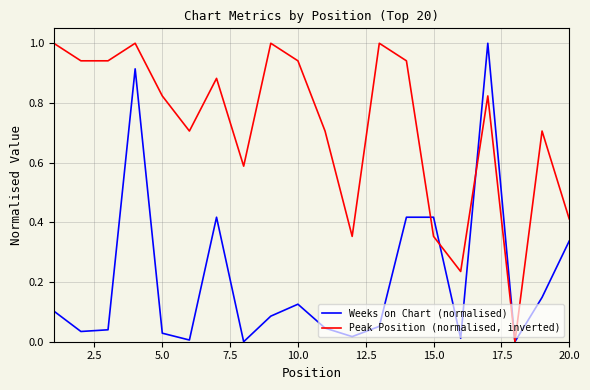

What is the highest value of the Weeks on Chart (normalised) series?

1.0